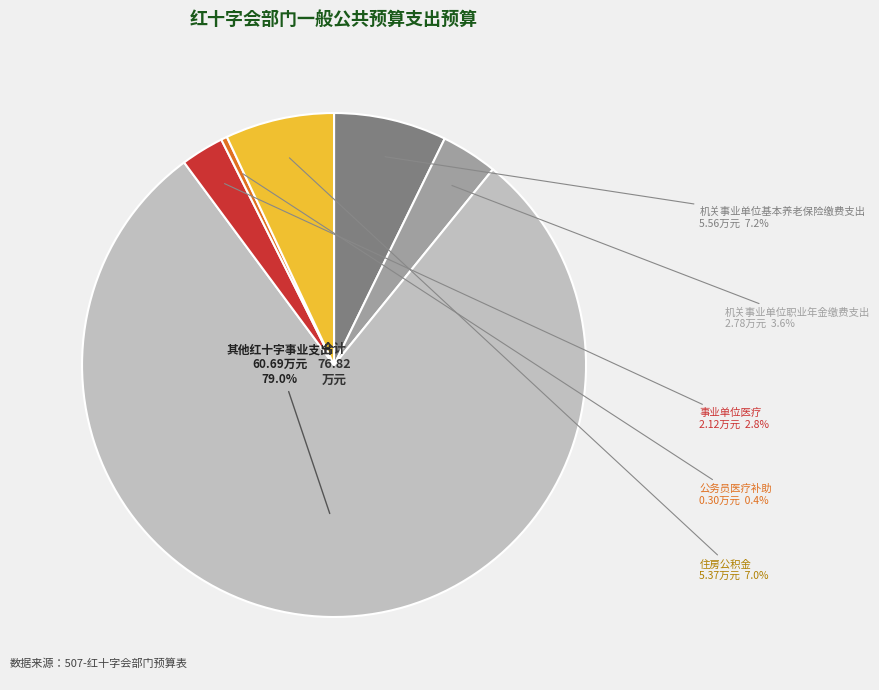

Is there any slice that represents more than half of the pie?

Yes